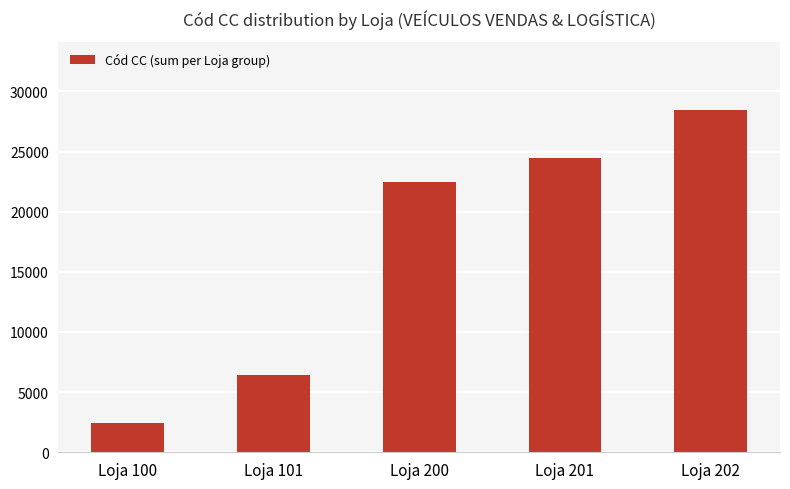

Reading right to left, what are all the values shown in this chart?

28456	24451	22470	6462	2456